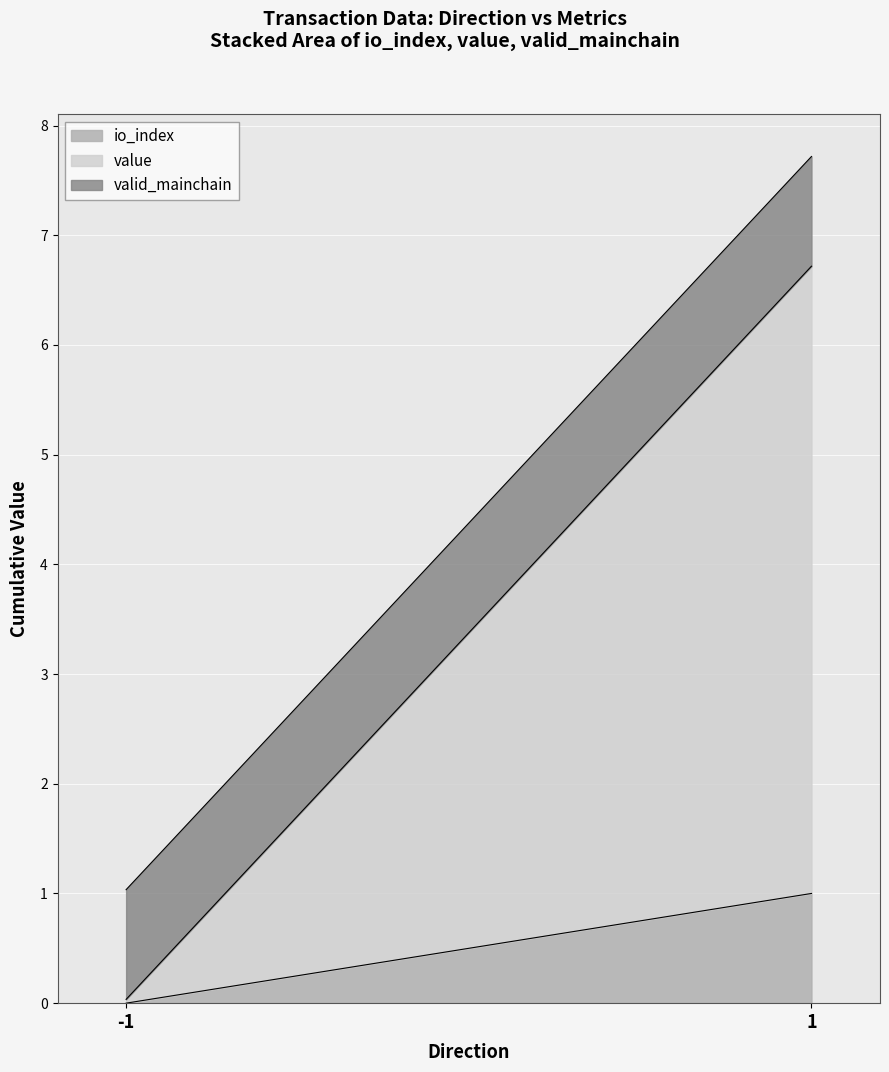

What is the difference between the highest and lowest values at -1?

1.0